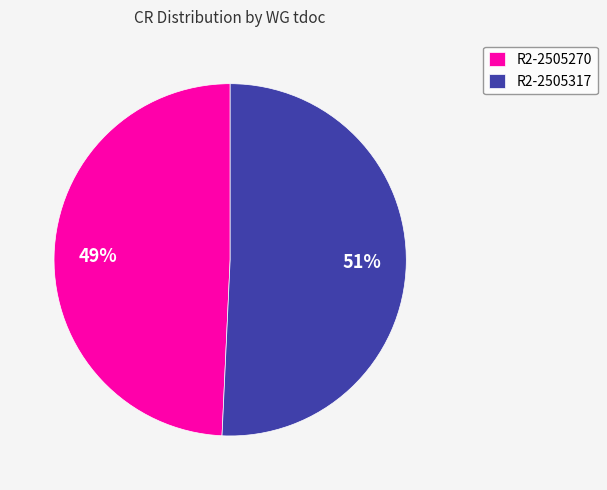

Is R2-2505270 the majority of the pie?

No